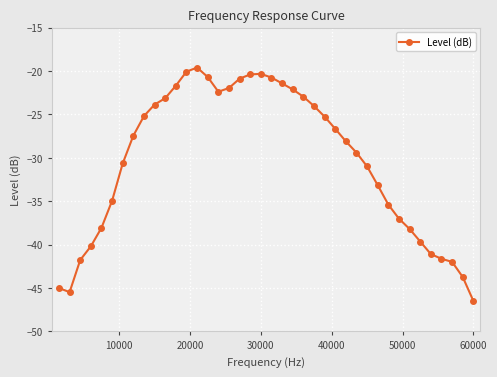

True or false: the data has more than 1 interior local peaks.

True